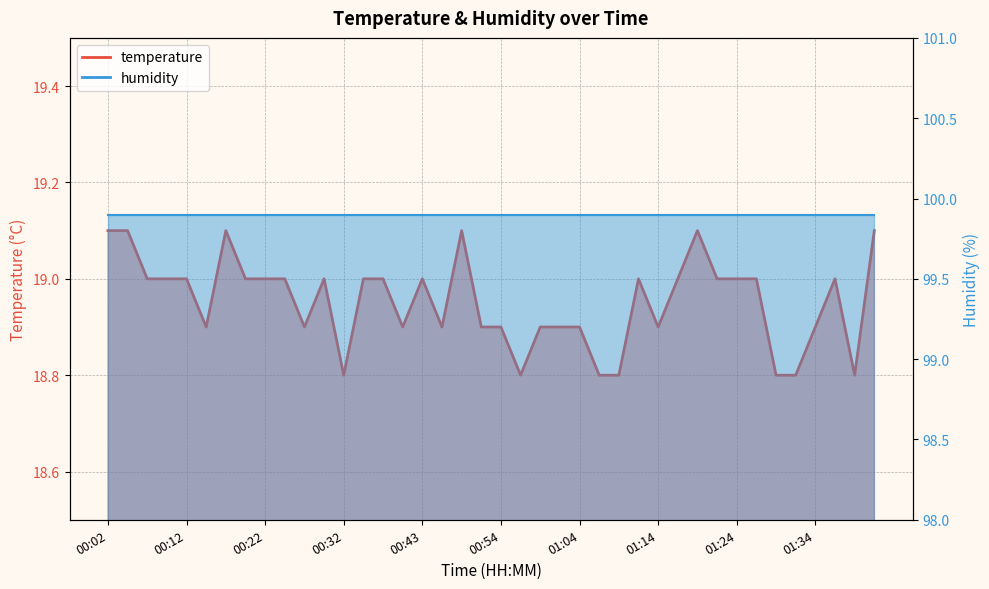

True or false: the data shows 18.8 at 00:56.

True